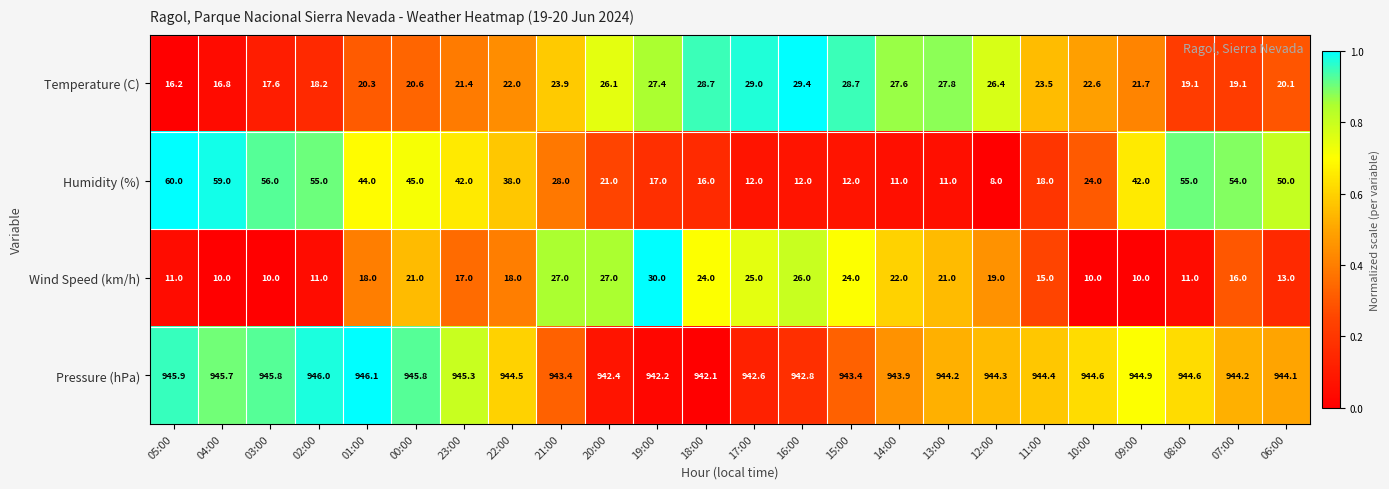

What is the difference between the maximum and minimum values in the Wind Speed (km/h) series?

20.0